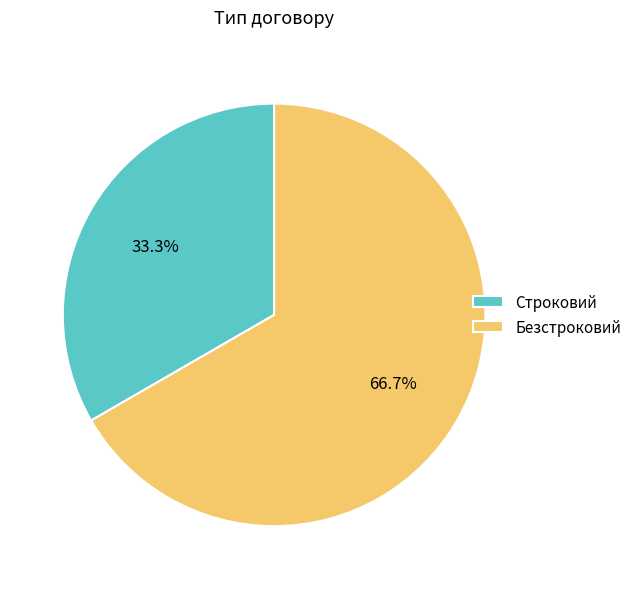

Do Строковий and Безстроковий together represent more than half of the pie?

Yes